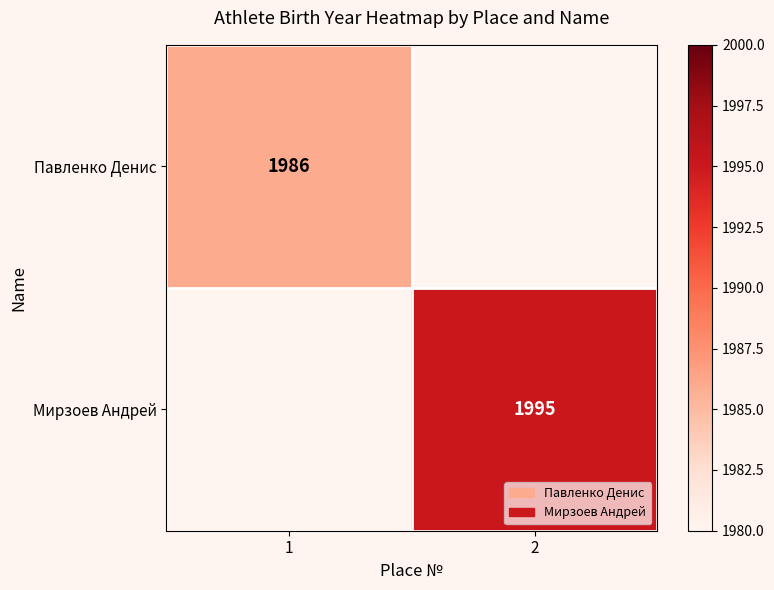

Is it true that Мирзоев Андрей equals 2984 at 2?

False